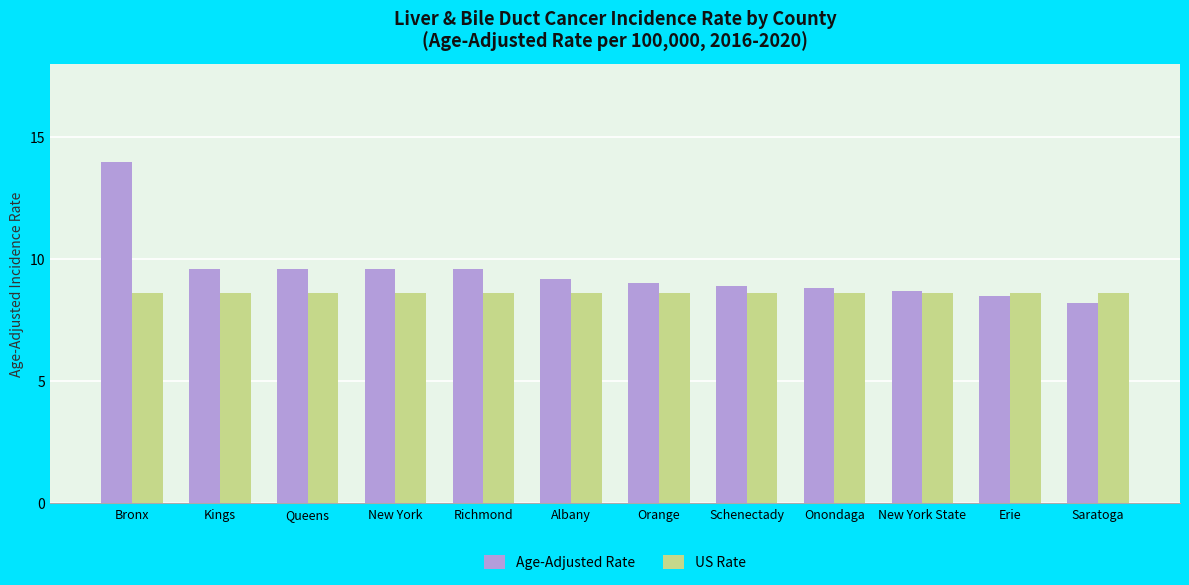

Count the number of data series in this chart.

2